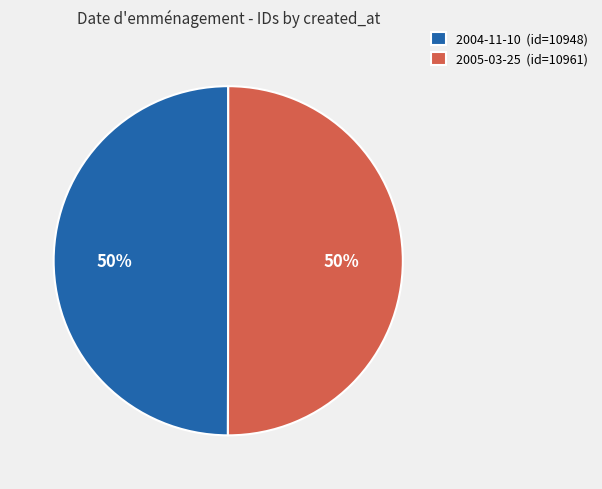

What percentage is the 2005-03-25 slice, to the nearest percent?

50%